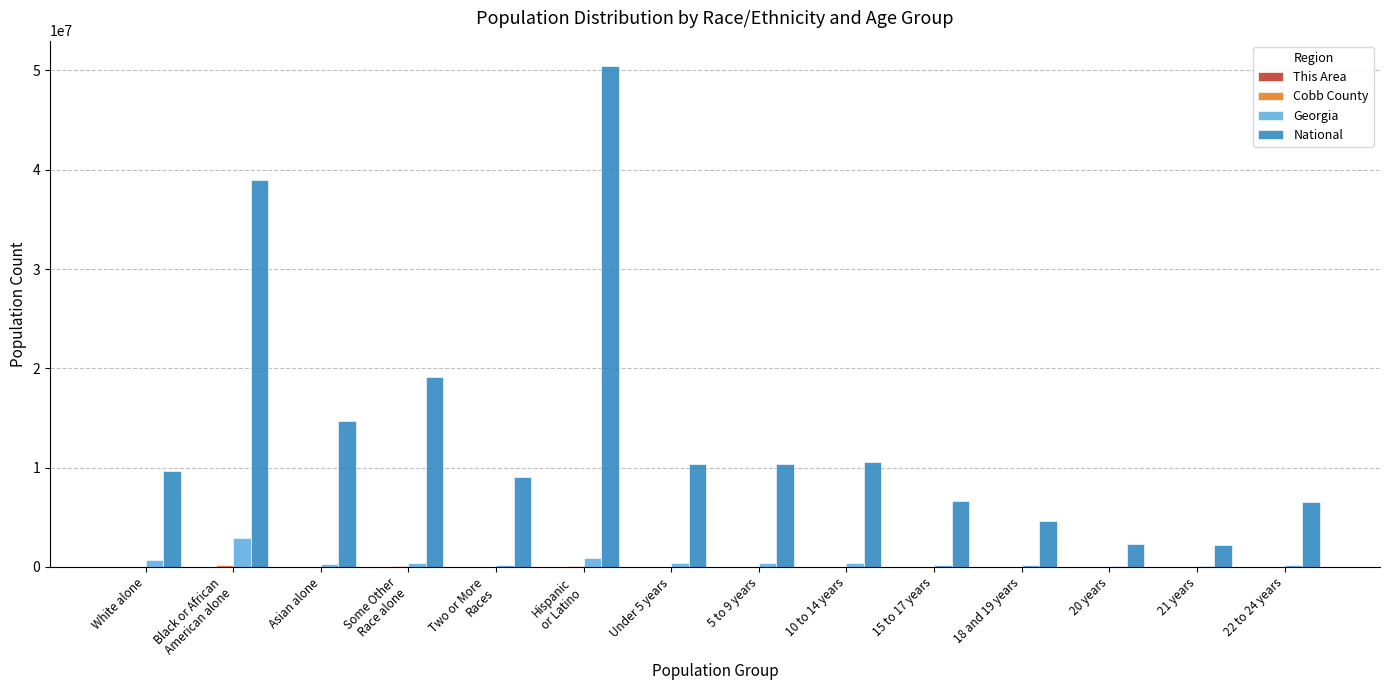

Which series changed the most between Asian alone and Some Other
Race alone?

National